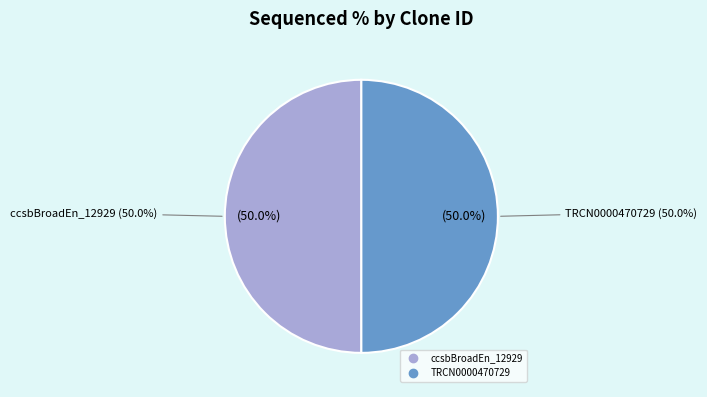

True or false: TRCN0000470729 accounts for 64% of the total.

False